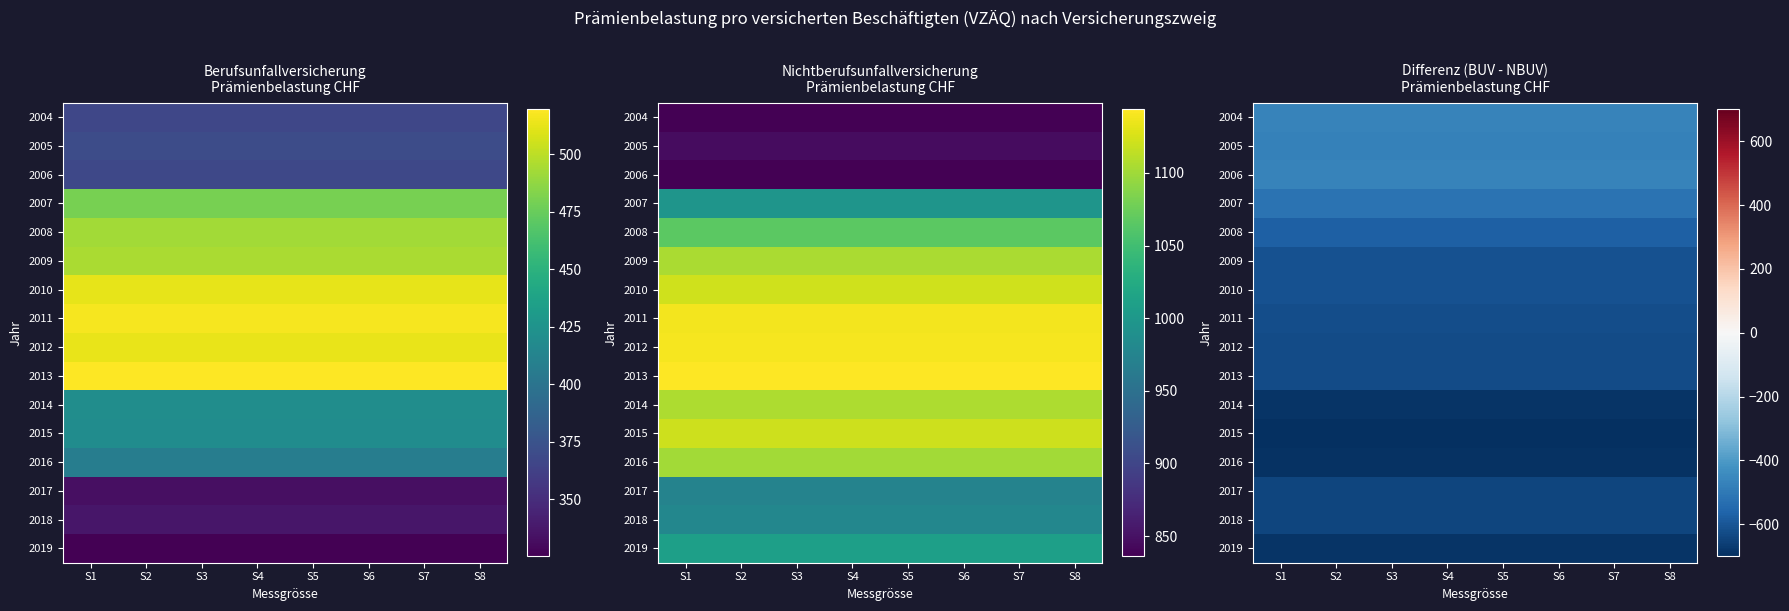

The value of 2018 at S3 is -641.0. True or false?

True